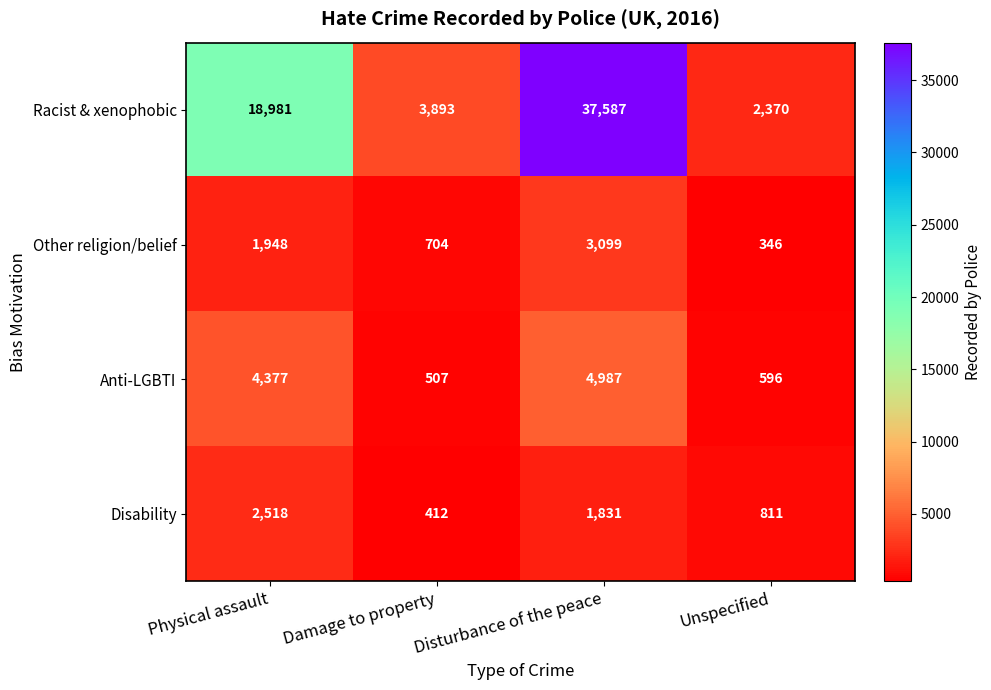

What is the total value across all series at Unspecified?

4123